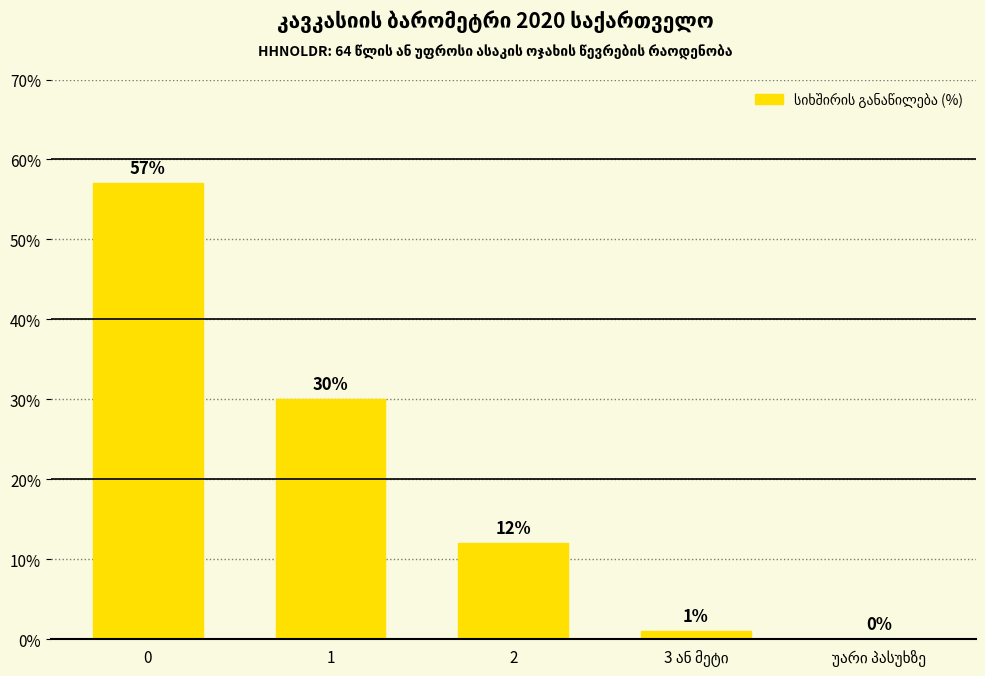

Are the bars grouped side by side (vs. stacked)?

No